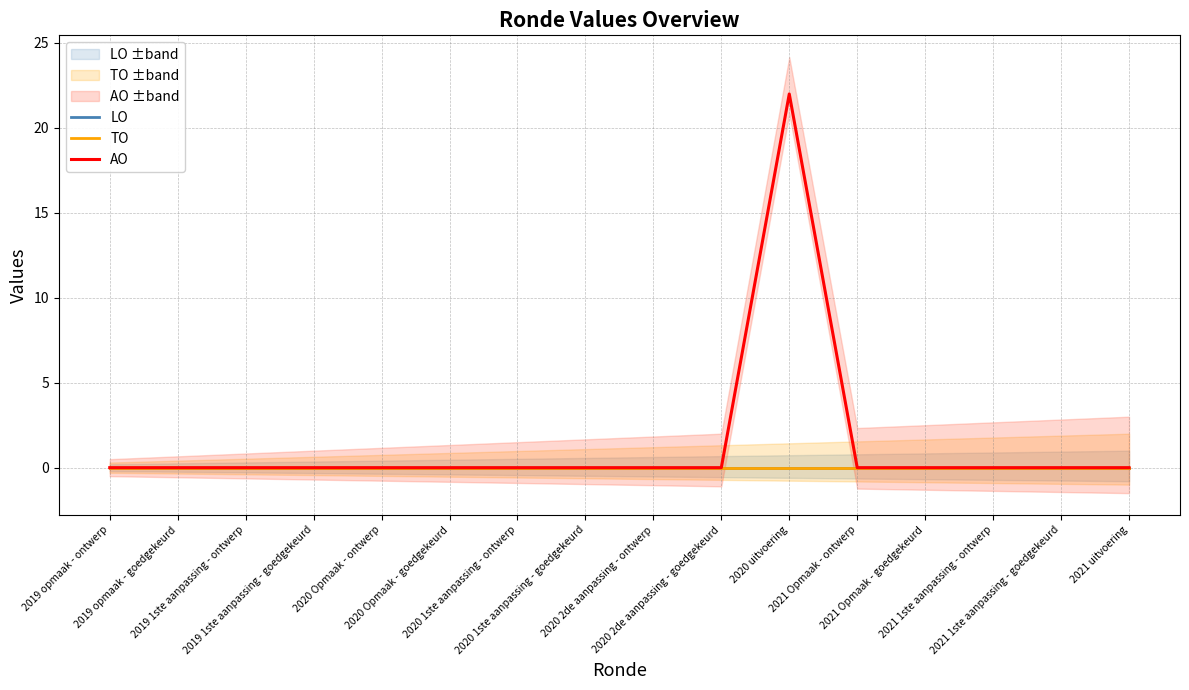

Which series has the widest spread of values?

AO